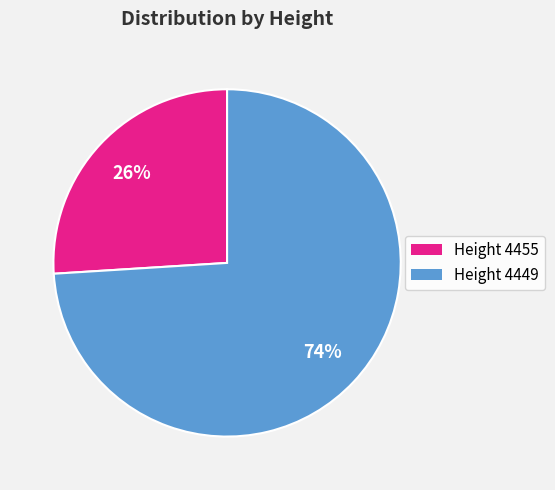

Which slice is the smallest?

Height 4455